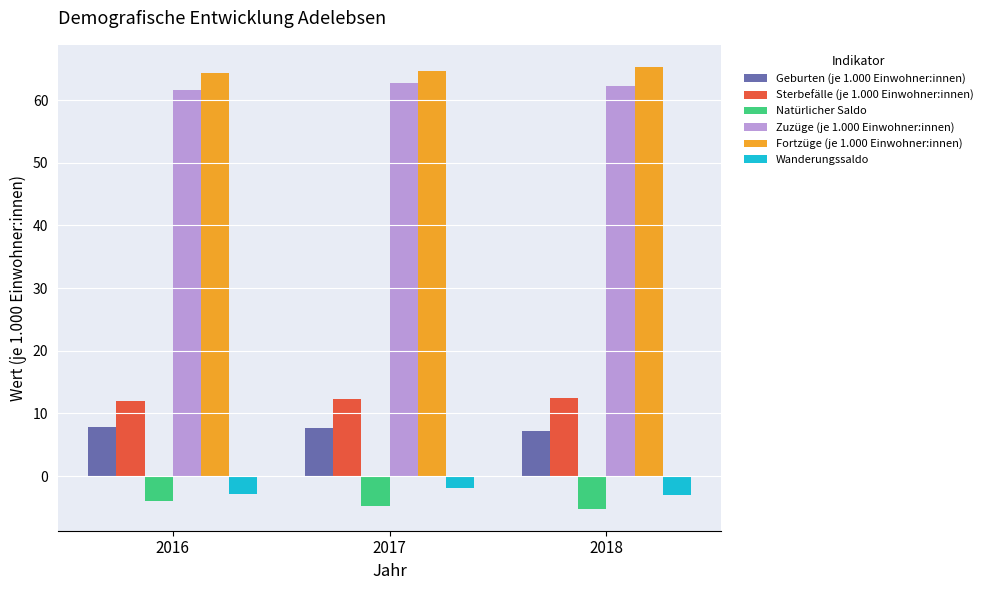

What is the spread (max minus min) of values at 2018?

70.5